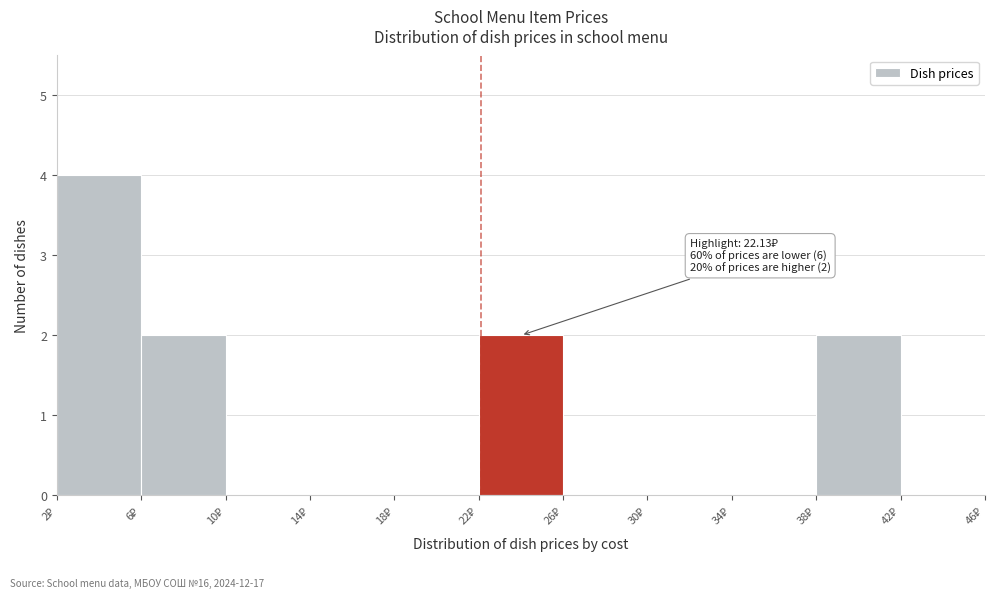

Over which range of the x-axis is the bar tallest?

2 to 6